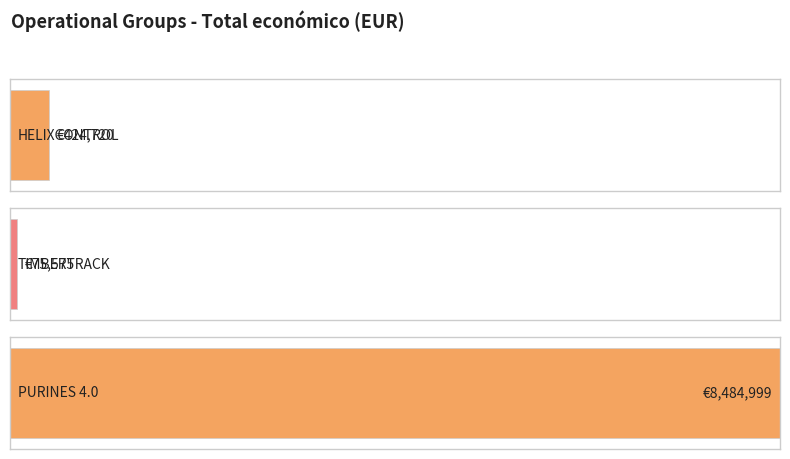

What is the ratio of the value at HELIXCONTROL to the value at PURINES 4.0?

0.1